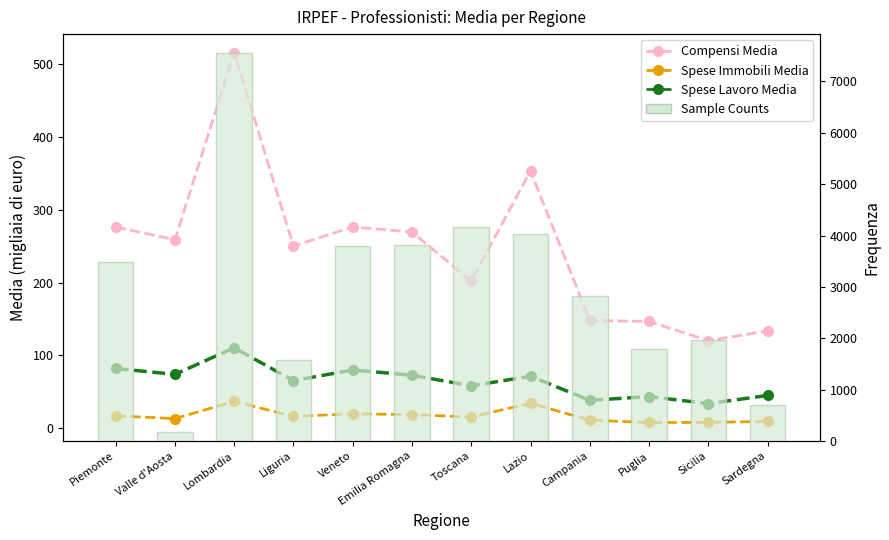

True or false: Spese Lavoro Media has a value of 38.5 at Lazio.

False